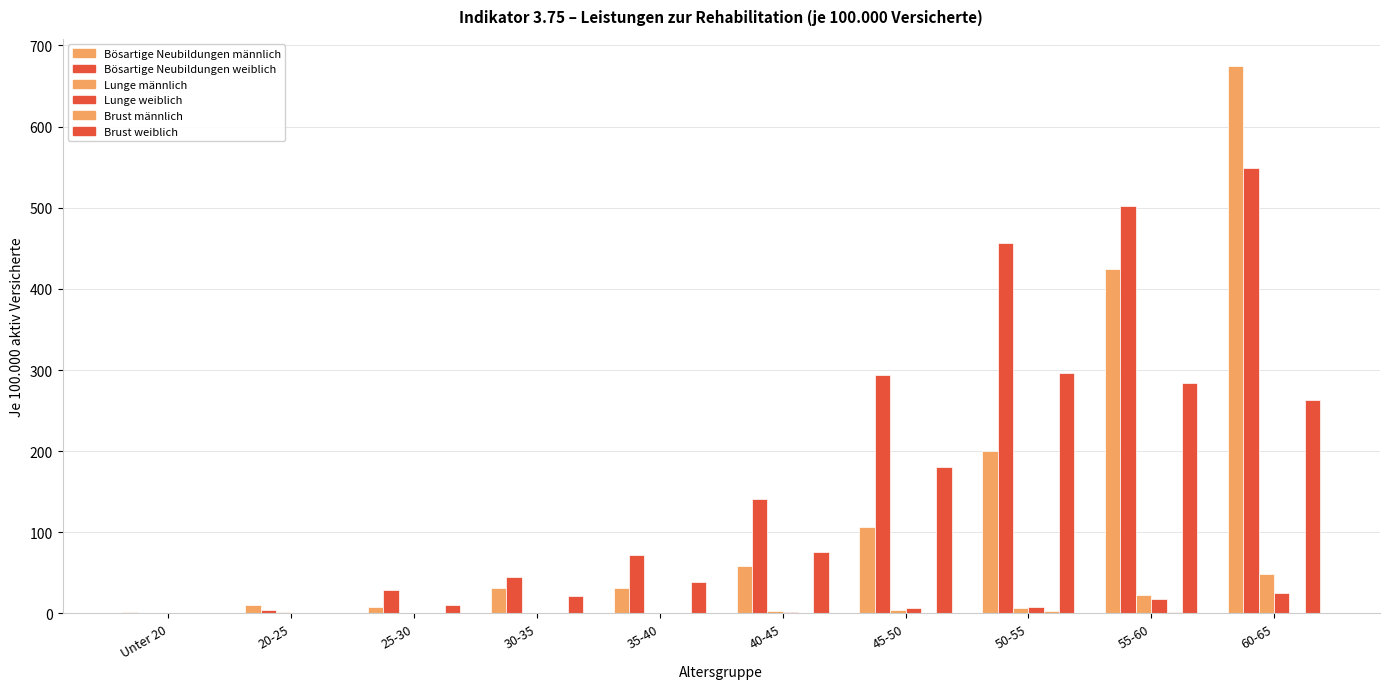

True or false: Brust weiblich has a value of 0.0 at Unter 20.

True